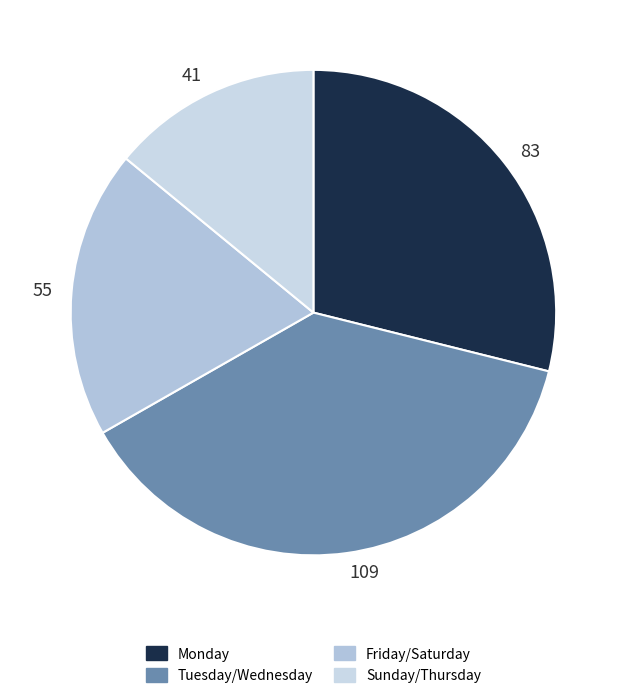

Approximately how many times larger is the value at 83 compared to 109?

0.8